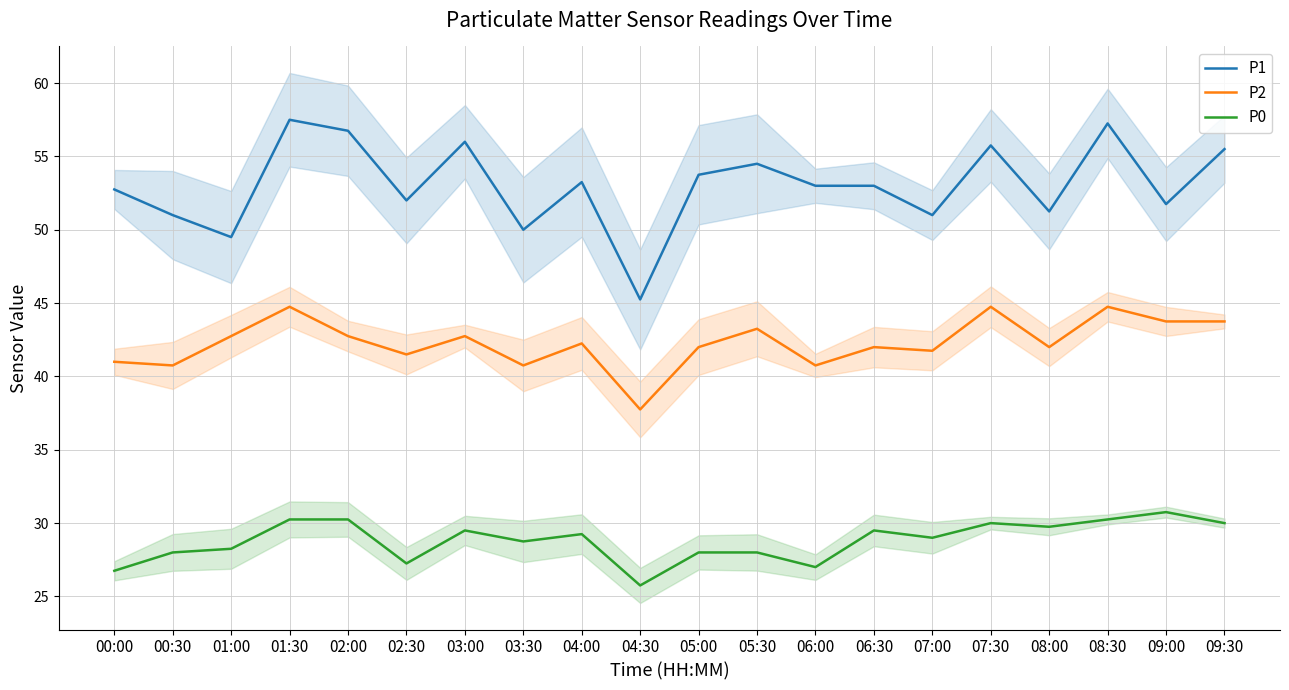

Where does the P1 series first go above 53?

01:30